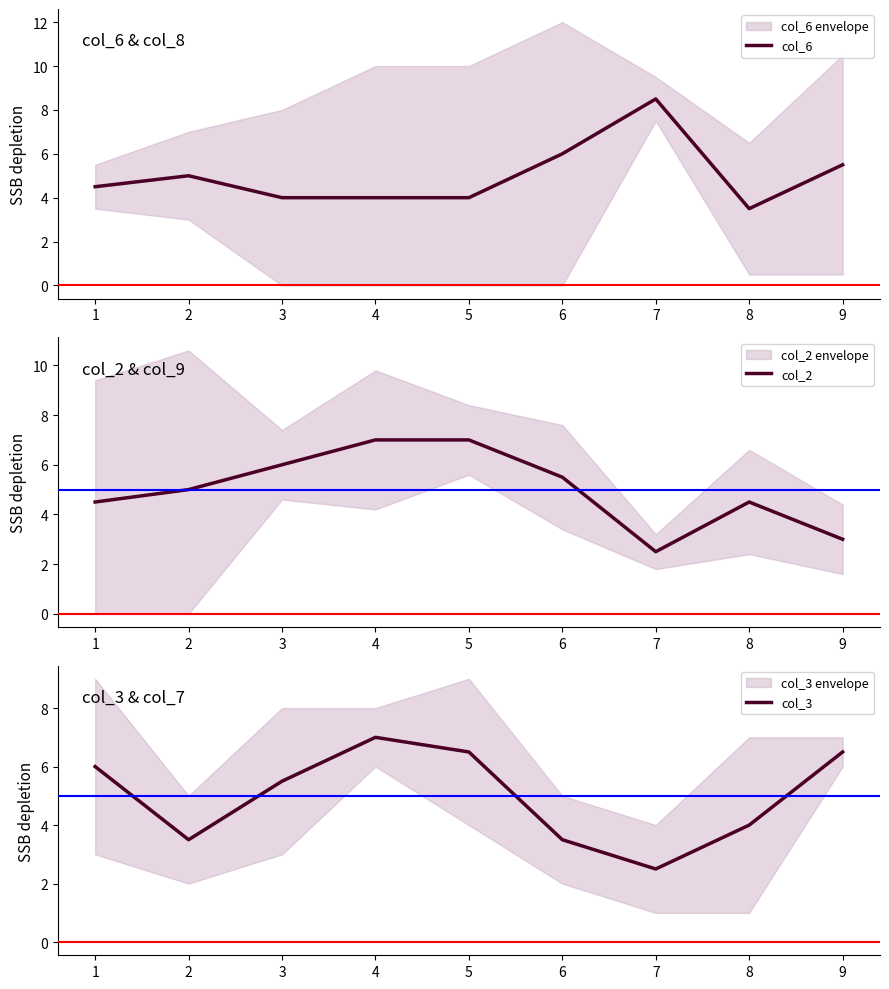

After their last crossing, which series has the higher values: col_2 or col_3?

col_3